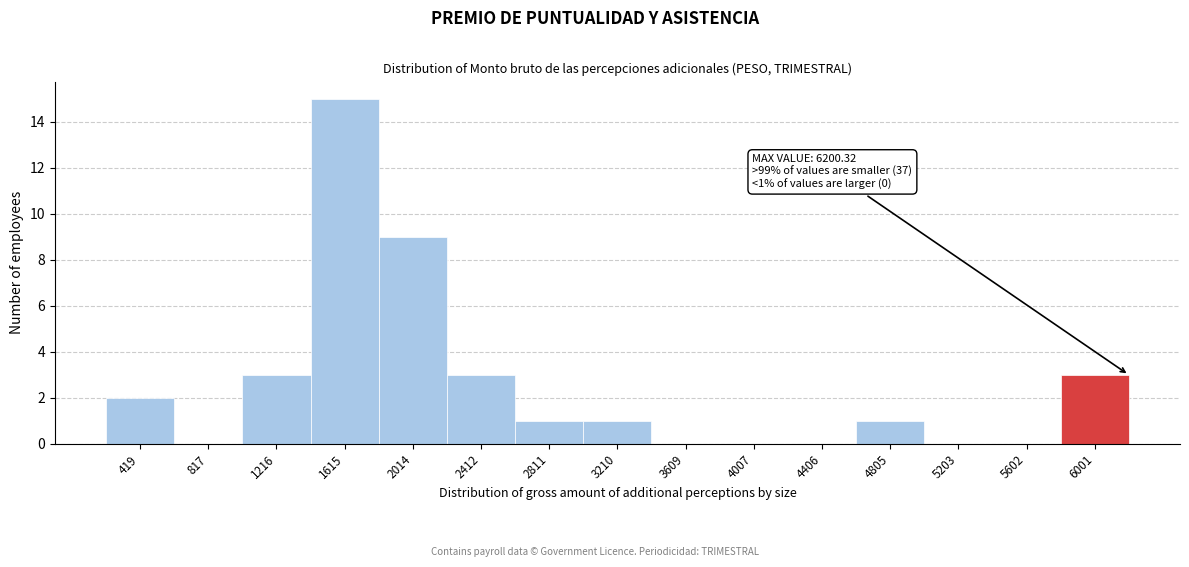

Which range on the x-axis has the tallest bar?

1400 to 1800